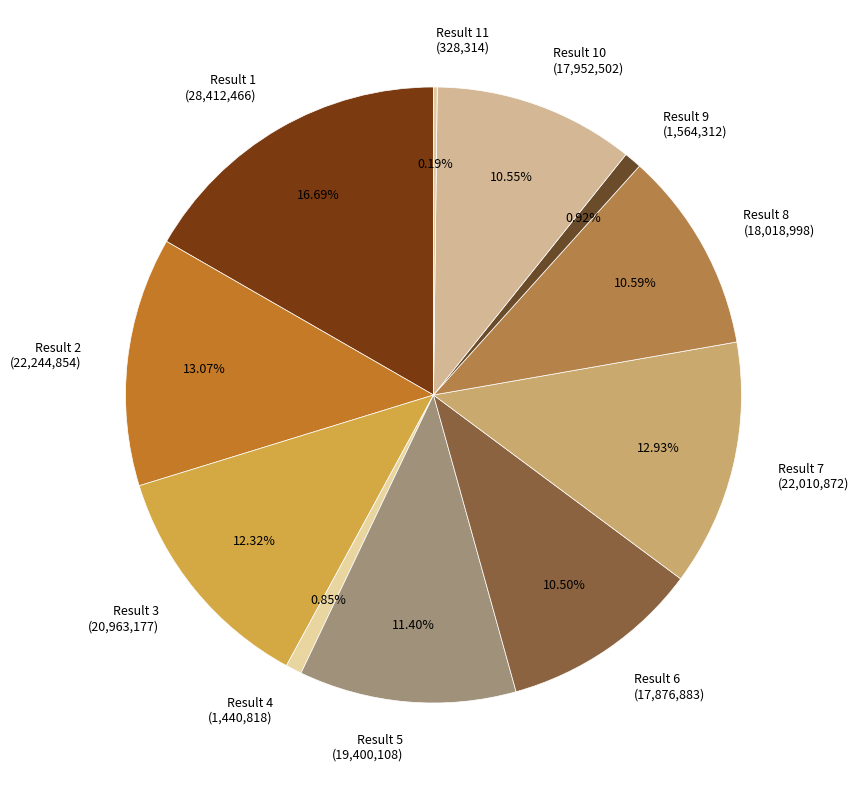

Is Result 4 (1,440,818) the majority of the pie?

No